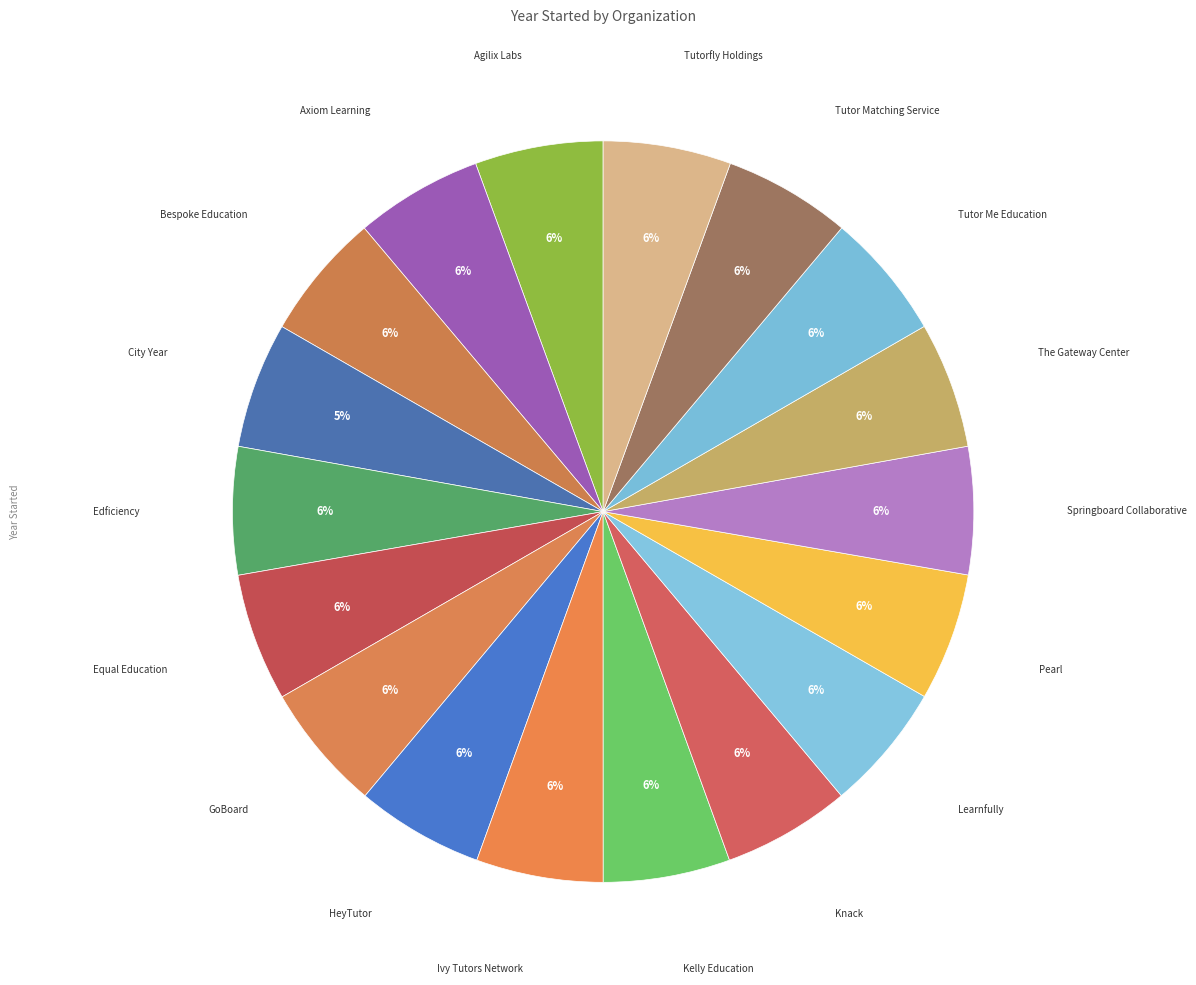

What is the ratio of the value at Springboard Collaborative to the value at Tutor Me Education?

1.0